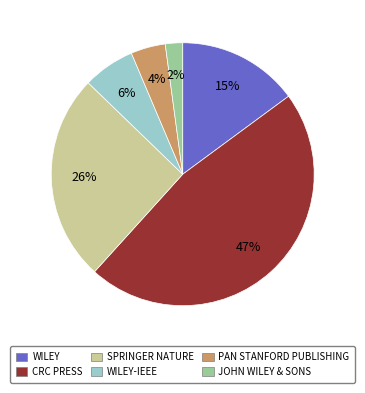

To the nearest percent, what is the difference between the largest and smallest slice percentages?

45%